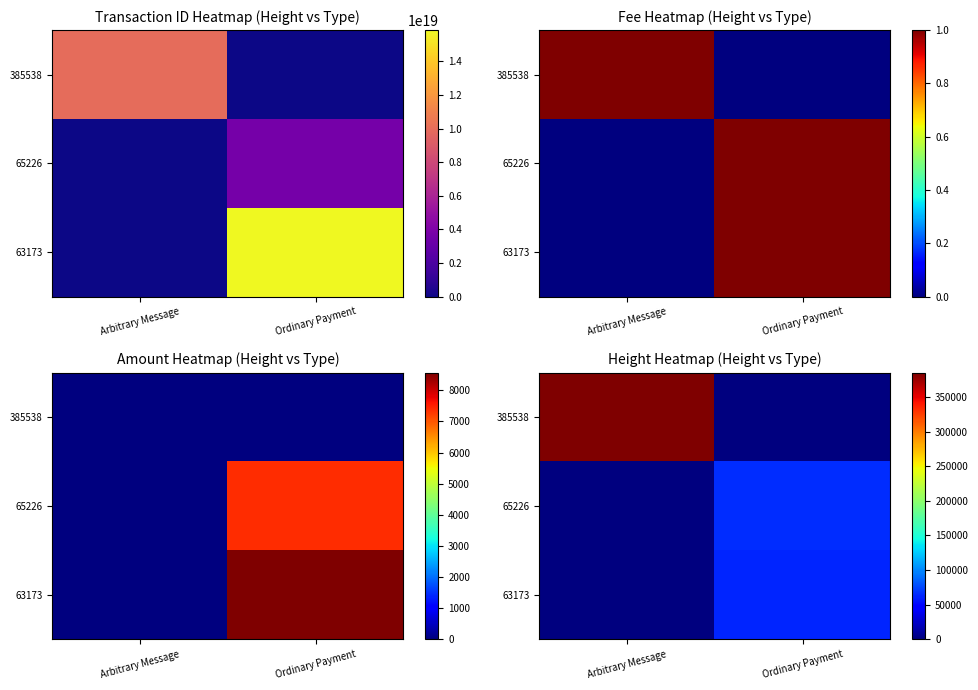

What is the sum of the 63173 values at Arbitrary Message and Ordinary Payment?

63173